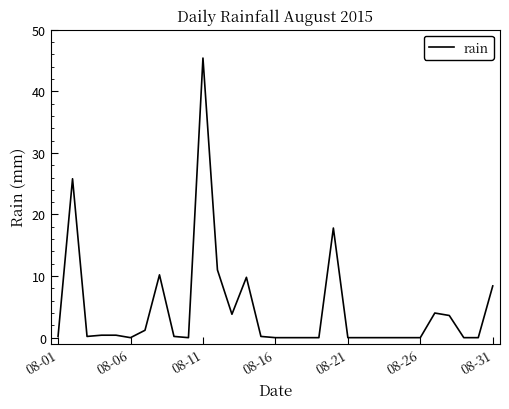

What is the greatest value displayed?

45.4